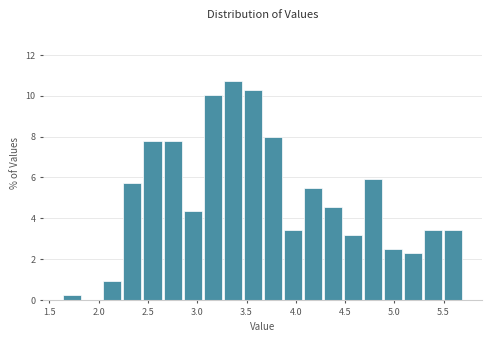

Reading left to right, list every bar in this chart as the range it spans on the x-axis followed by its height. Neither the bar edges nor the heights are printed on the chart, so give them approximately, as read against the axes.

1.65 to 1.85: 0.2
1.85 to 2.05: 0
2.05 to 2.25: 1.0
2.25 to 2.45: 5.8
2.45 to 2.65: 7.8
2.65 to 2.85: 7.8
2.85 to 3.05: 4.4
3.05 to 3.25: 10.0
3.25 to 3.45: 10.8
3.45 to 3.65: 10.2
3.65 to 3.85: 8.0
3.85 to 4.05: 3.4
4.05 to 4.30: 5.4
4.30 to 4.50: 4.6
4.50 to 4.70: 3.2
4.70 to 4.90: 6.0
4.90 to 5.10: 2.6
5.10 to 5.30: 2.2
5.30 to 5.50: 3.4
5.50 to 5.70: 3.4